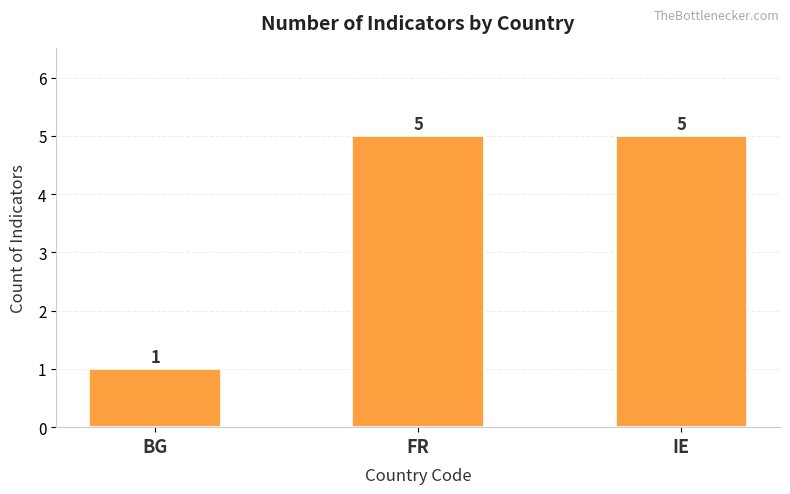

Are the bars horizontal?

No